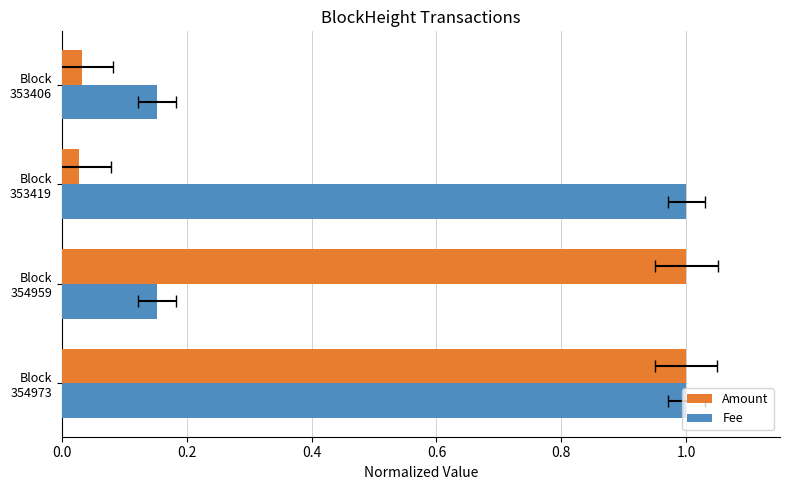

How many values in the Fee series are below 1?

2